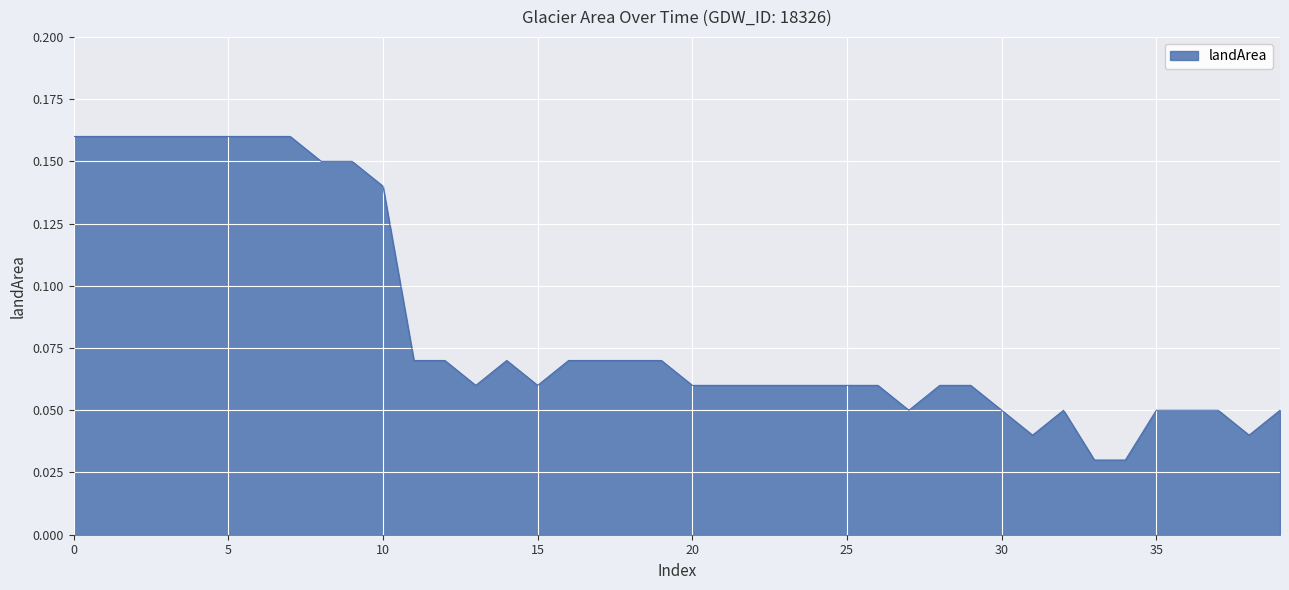

Does the chart have visible grid lines?

Yes